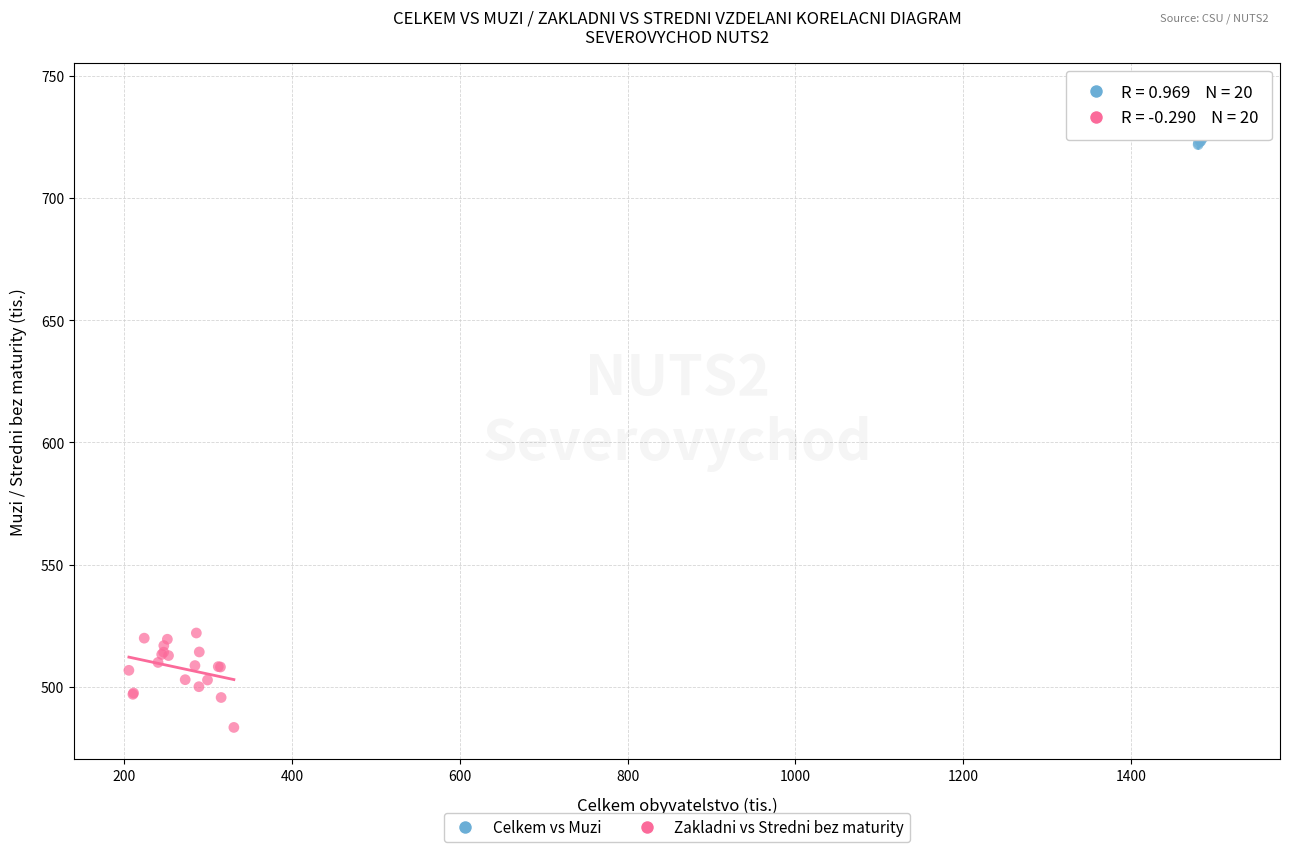

Which series reaches the minimum Y coordinate?

Zakladni vs Stredni bez maturity